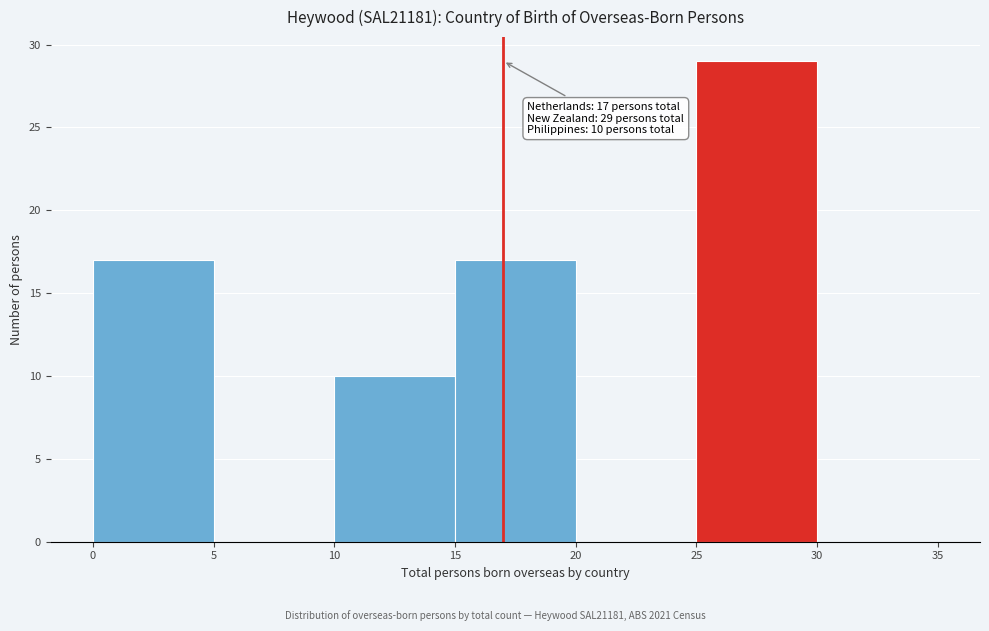

Which range on the x-axis has the tallest bar?

25 to 30